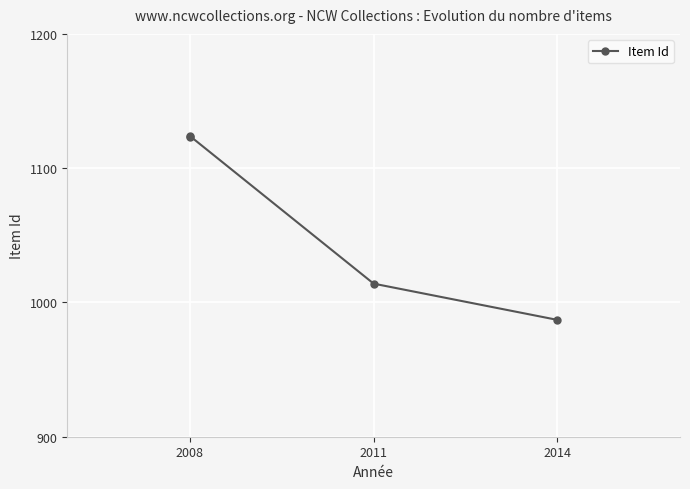

True or false: the data has more than 2 interior local peaks.

False